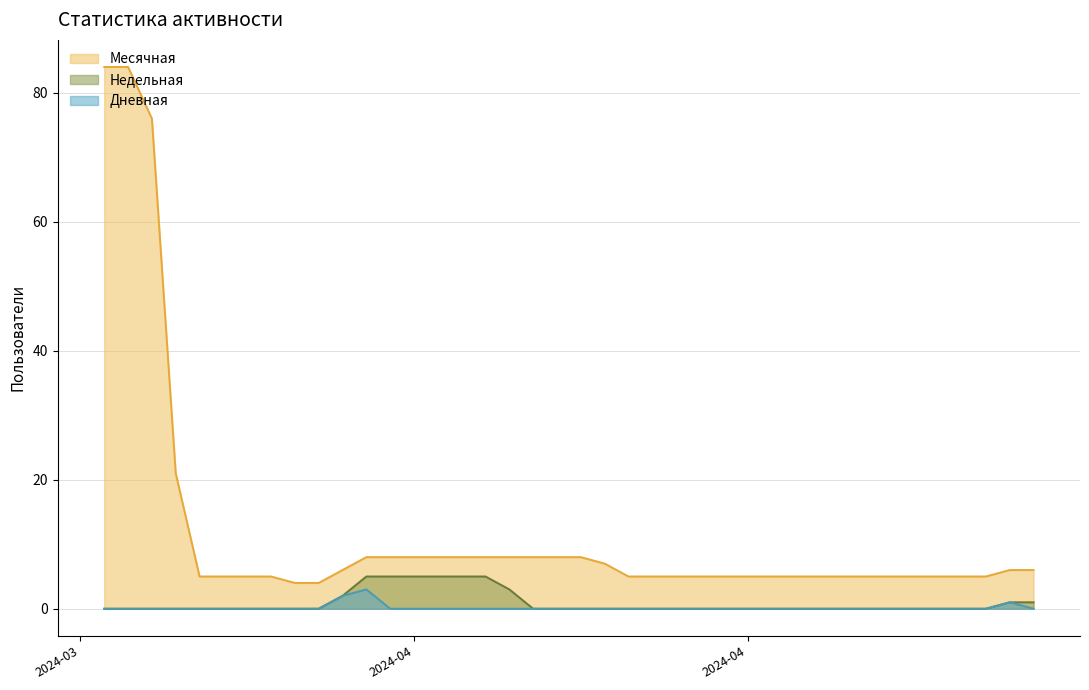

What is the difference between the highest and lowest values at 2024-04-15?

8